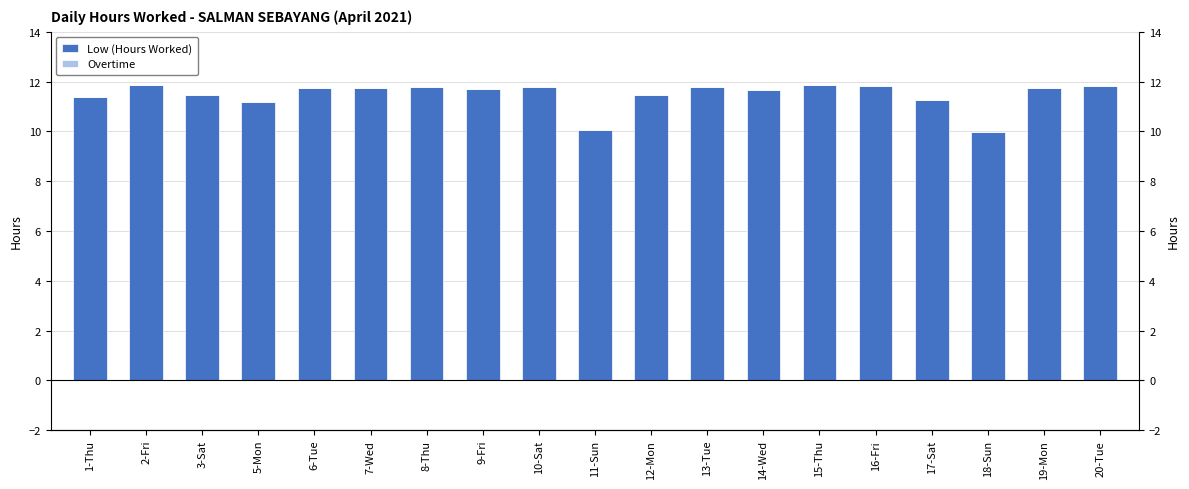

What are all the series names shown in the legend?

Low (Hours Worked), Overtime